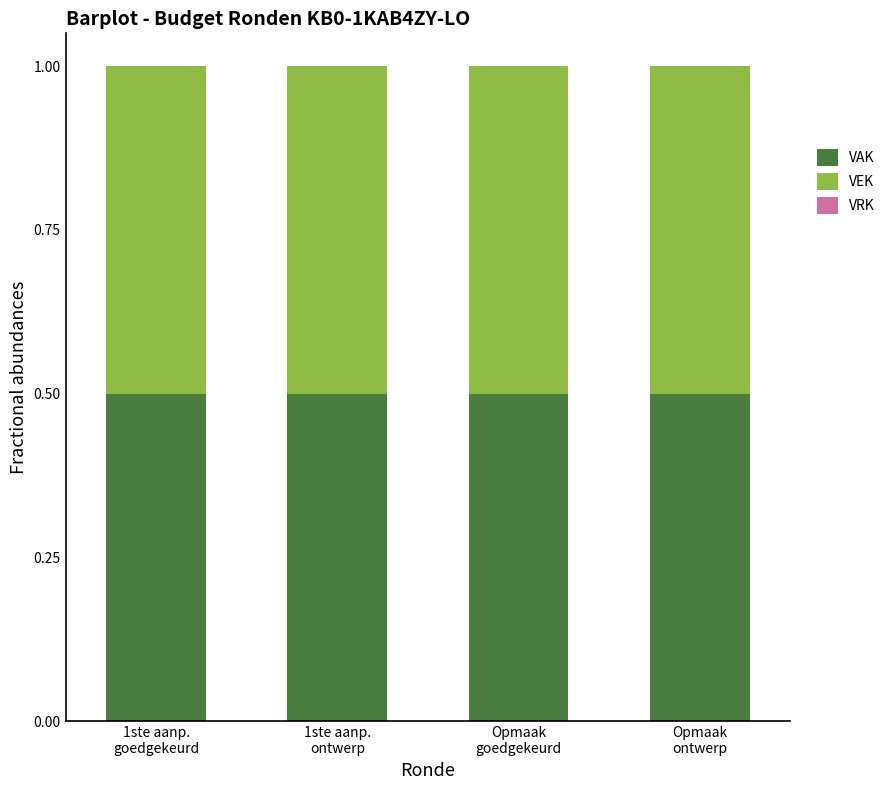

What is the label of the 3rd bar from the left?

Opmaak
goedgekeurd